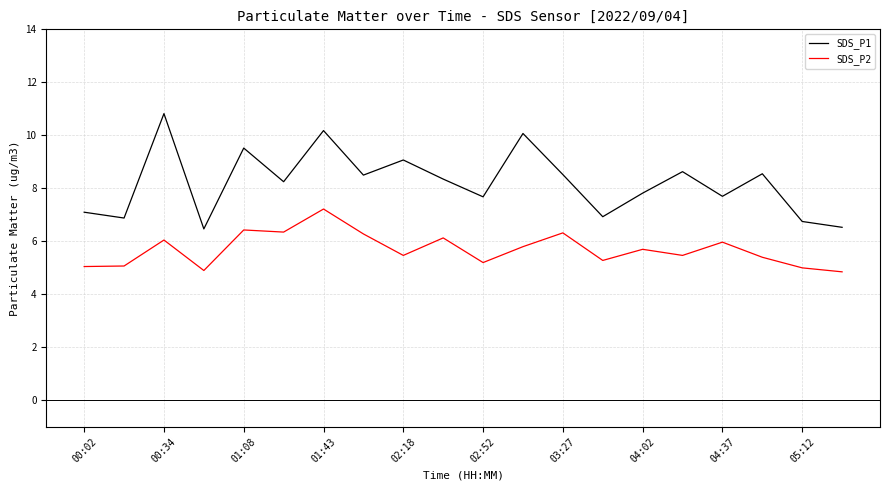

How many lines are shown in the chart?

2